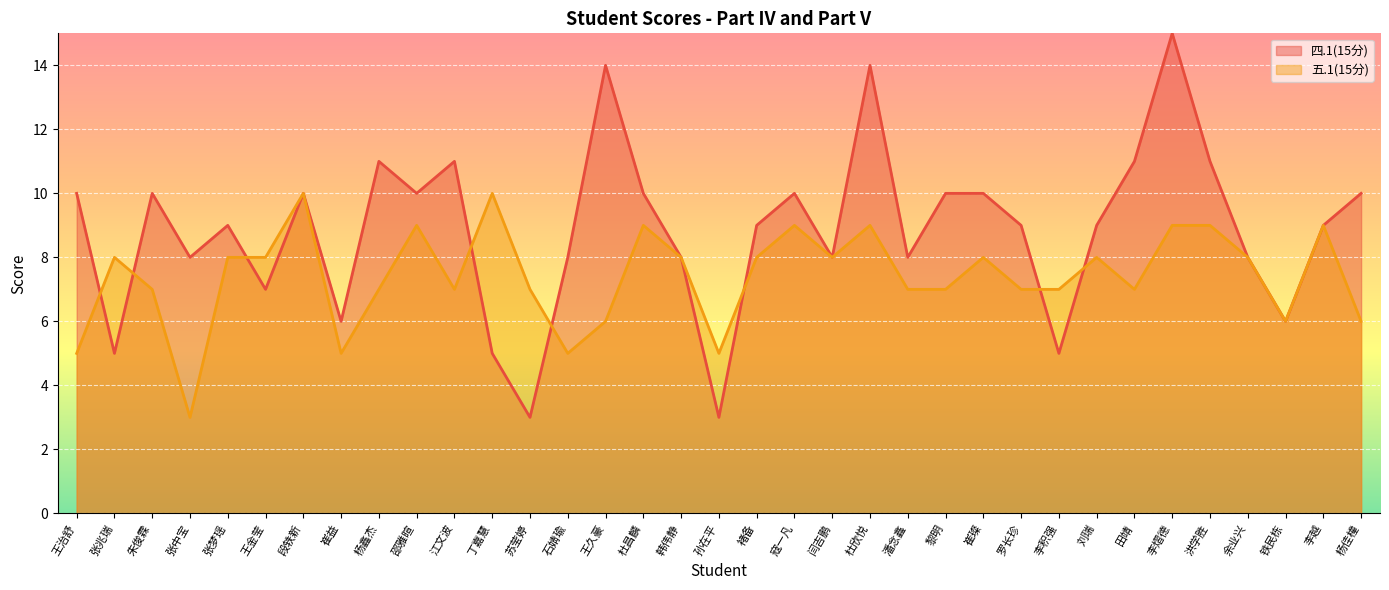

Count the number of categories in the chart.

35